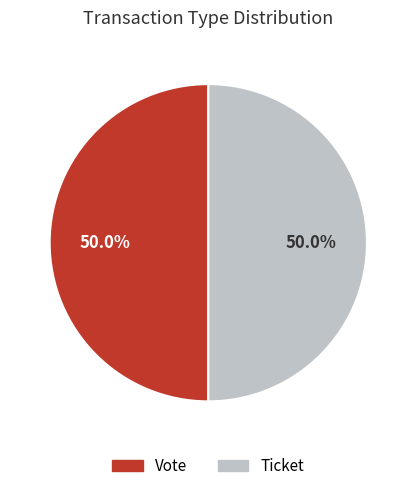

To the nearest percent, what is the difference between the largest and smallest slice percentages?

0%